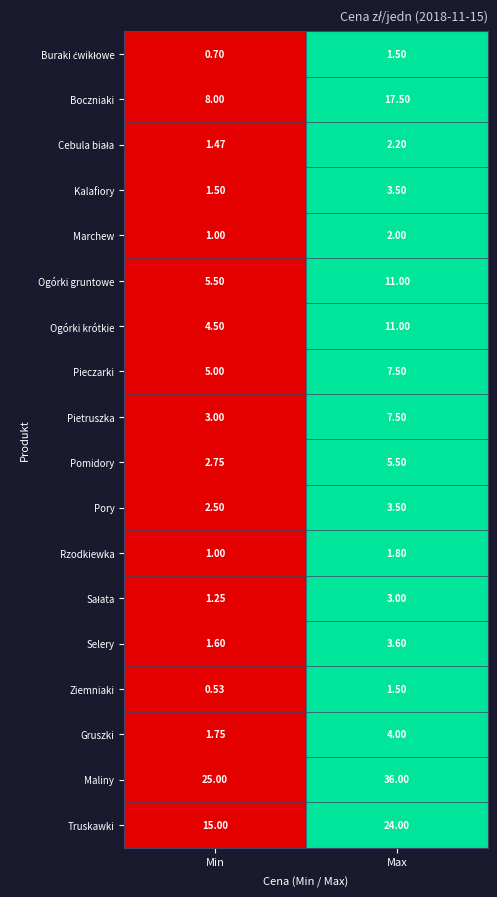

Is the value of Ogórki krótkie at Max greater than the value of Pomidory at Max?

Yes